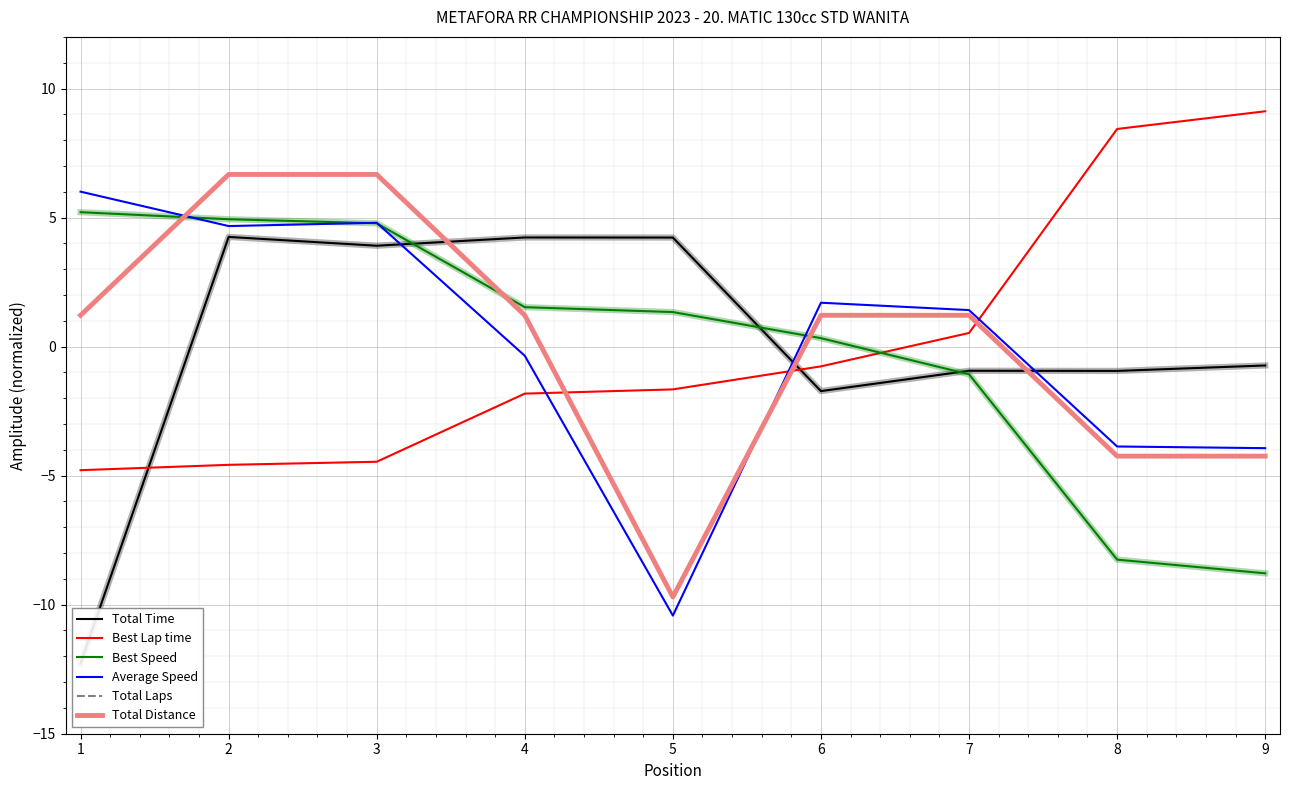

Rank the series at 7 from lowest to highest value.

Best Speed, Total Time, Best Lap time, Total Laps, Total Distance, Average Speed